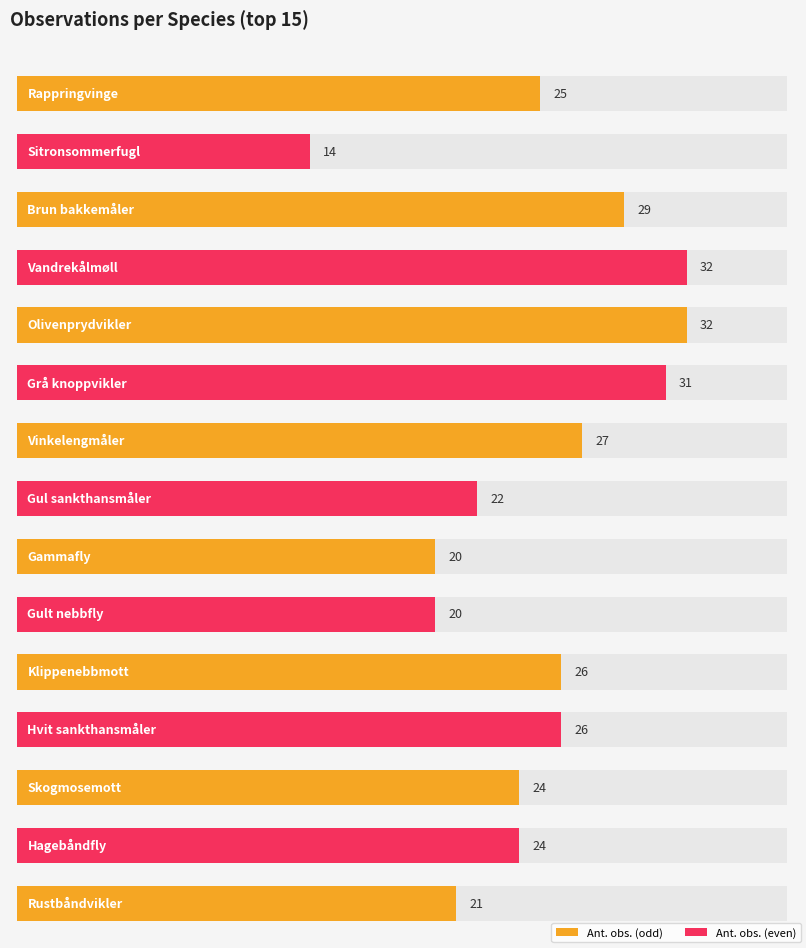

Reading left to right, extract all data points from this chart.

25	14	29	32	32	31	27	22	20	20	26	26	24	24	21